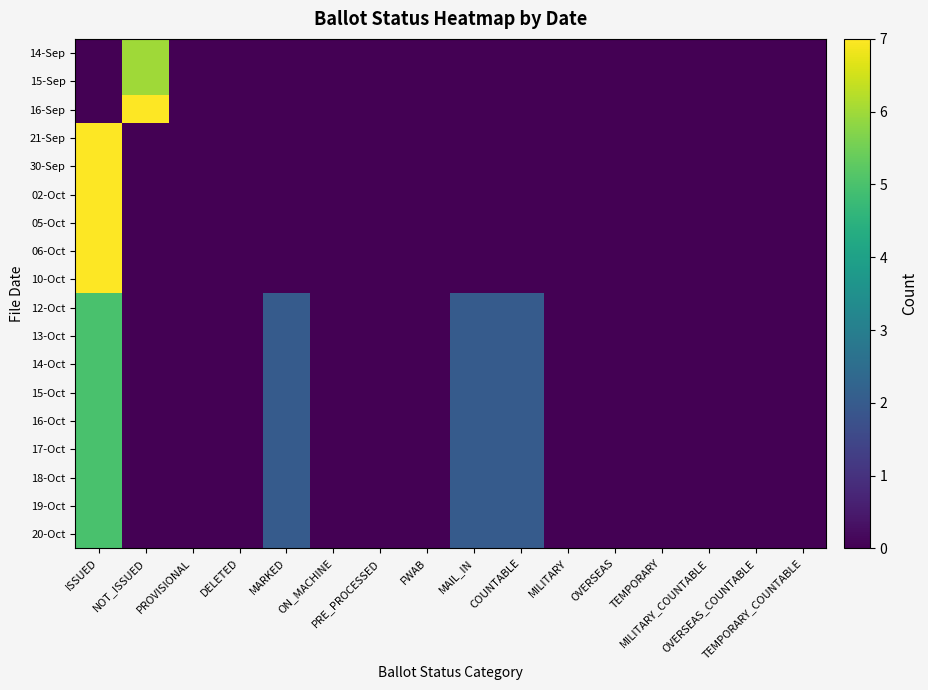

Which has a higher value, OVERSEAS or DELETED?

OVERSEAS